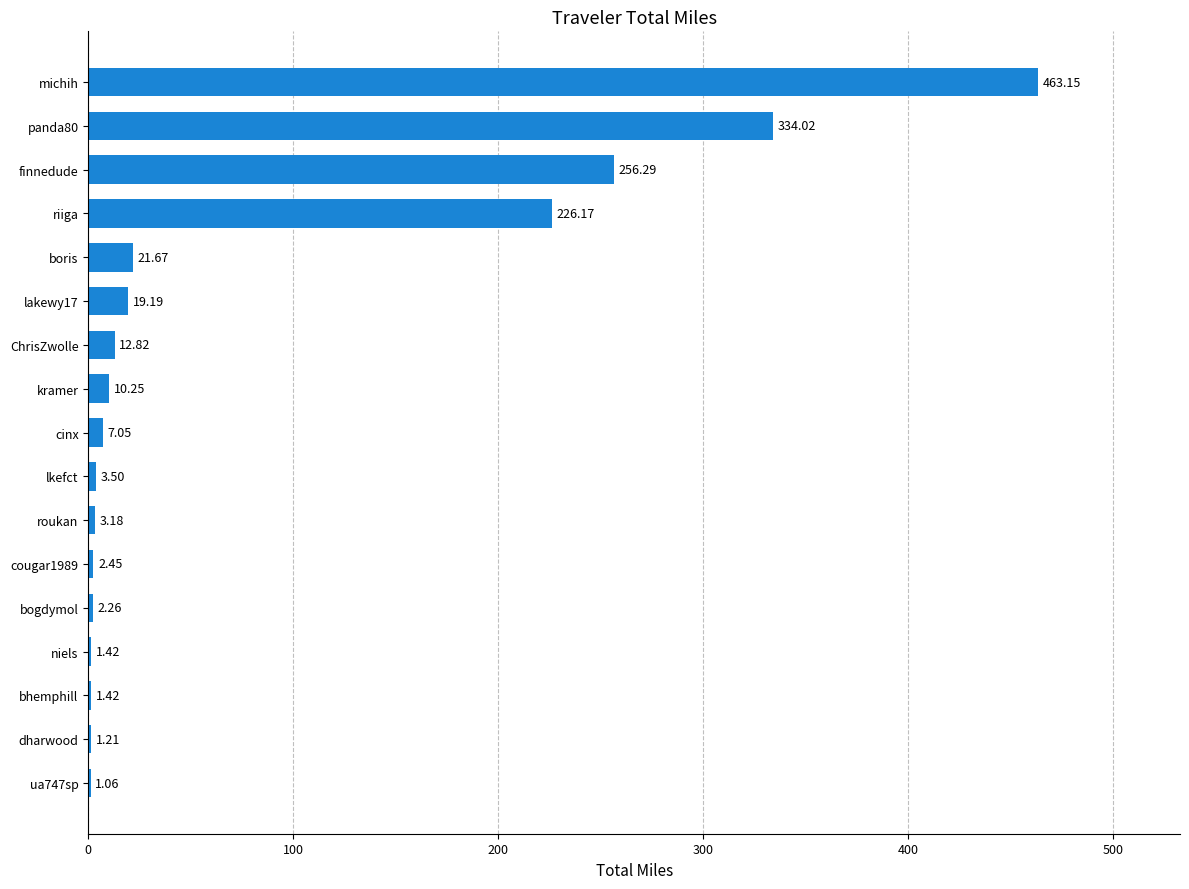

Count the number of values greater than 7.

9